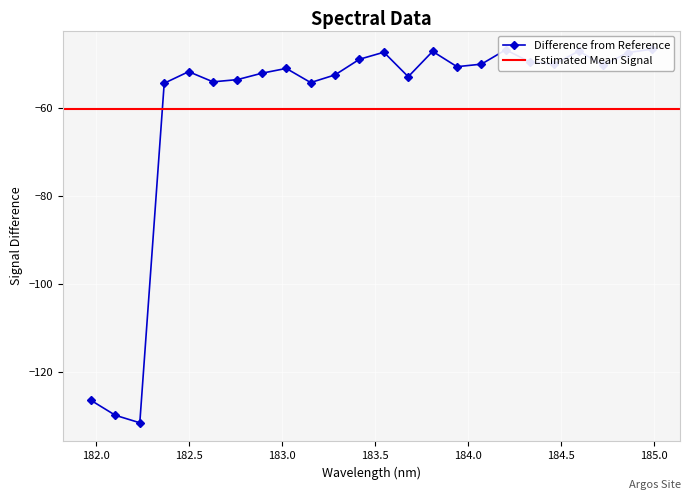

True or false: the data has more than 2 interior local peaks.

True